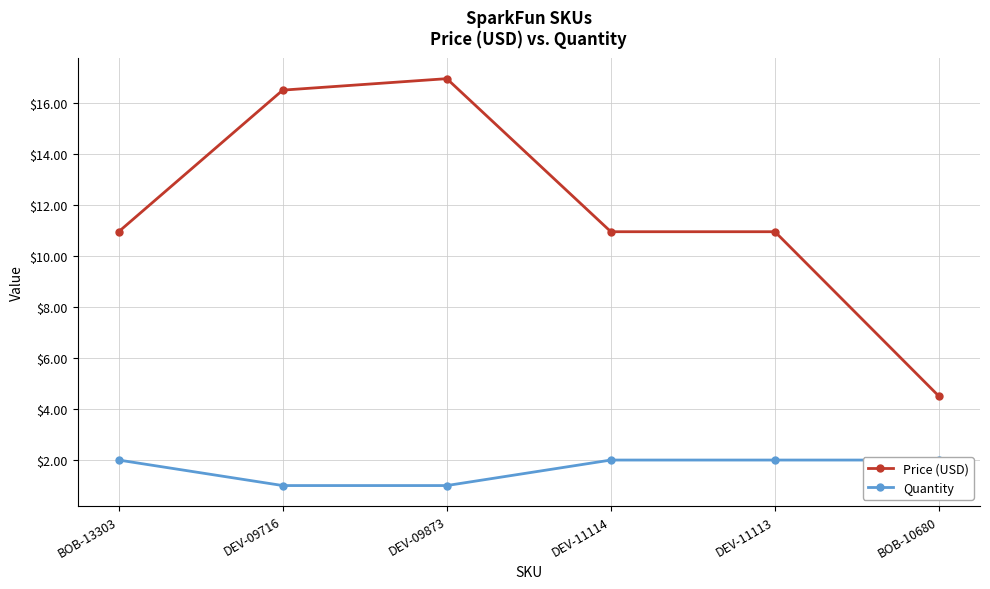

At which label is Quantity closest to 1?

DEV-09716